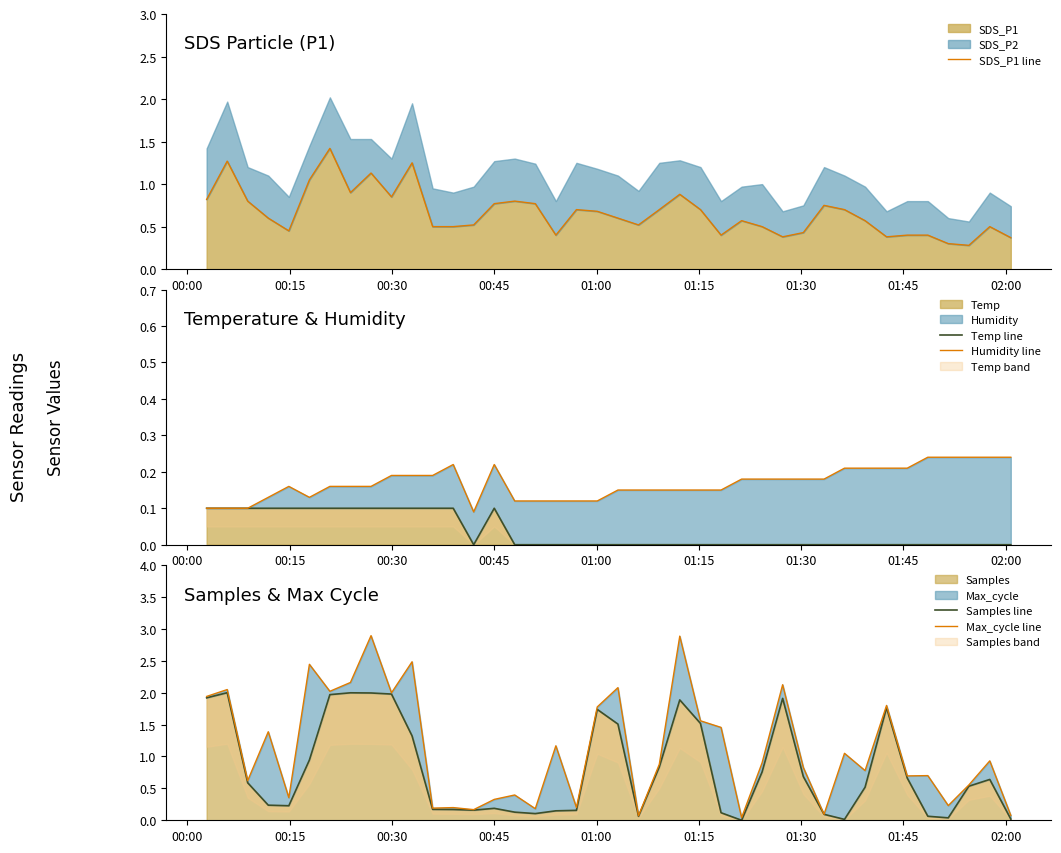

At how many categories does at least one series exceed 0?

40